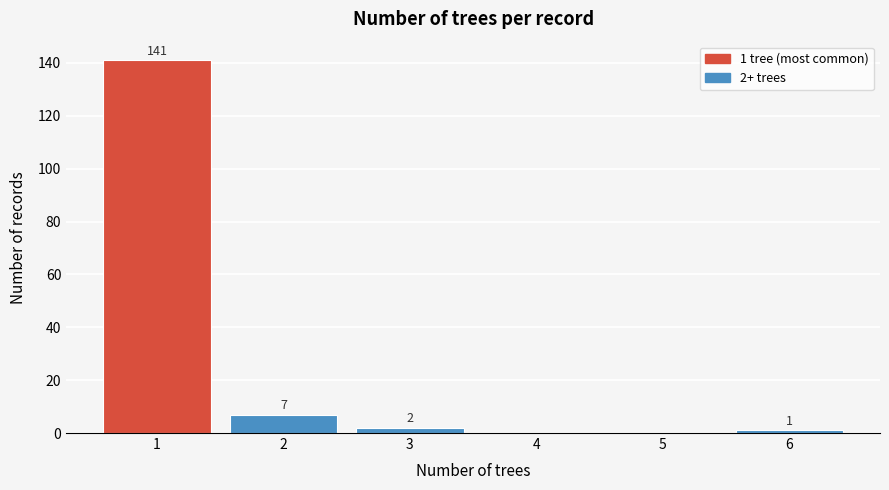

Reading left to right, extract all data points from this chart.

1=141	2=7	3=2	4=0	5=0	6=1